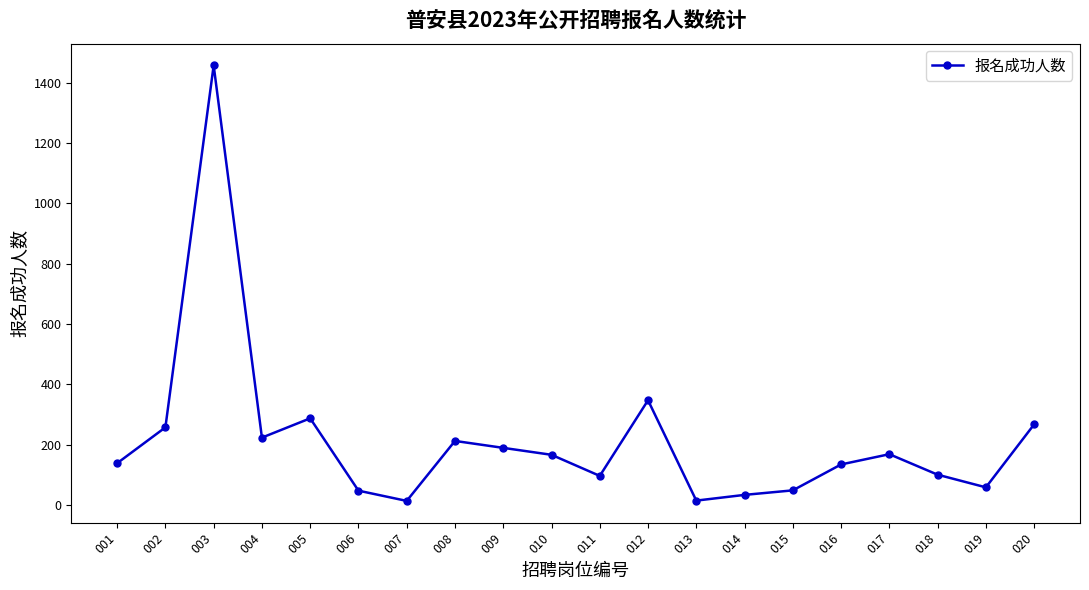

How many categories are shown in the chart?

20